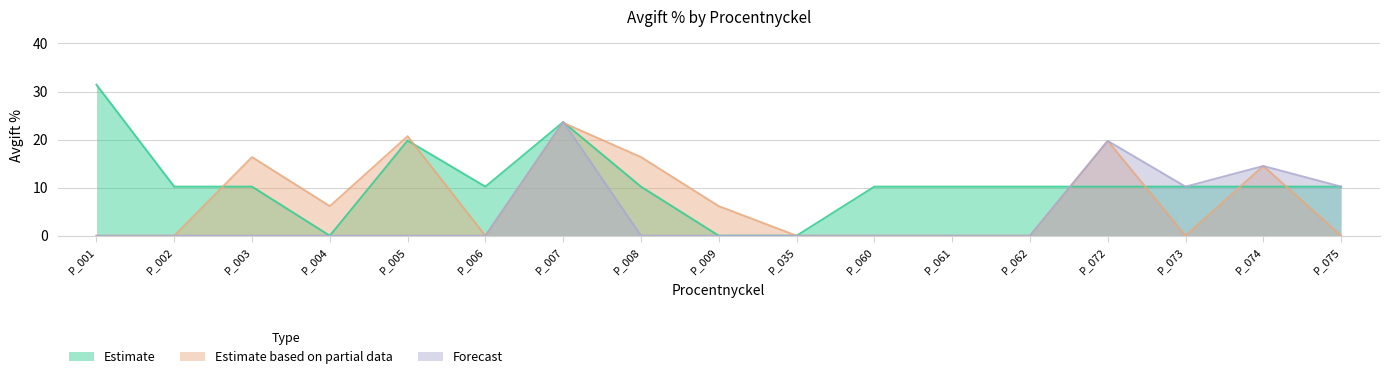

Is the value of Estimate based on partial data at P_002 greater than the value of Estimate at P_008?

No